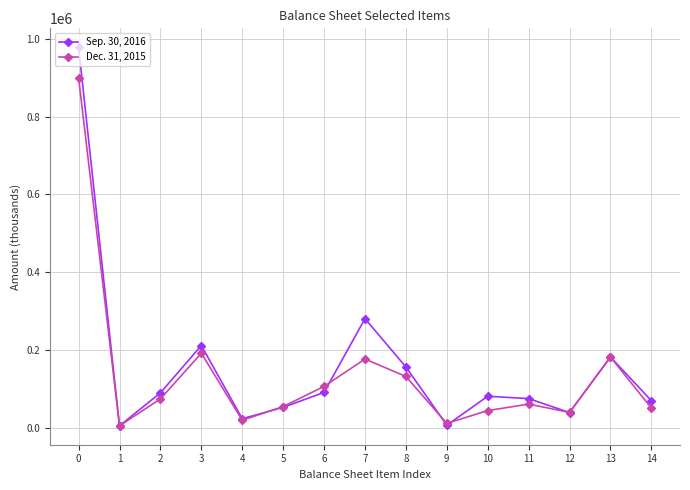

Rank the series by their average value, from lowest to highest.

Dec. 31, 2015, Sep. 30, 2016